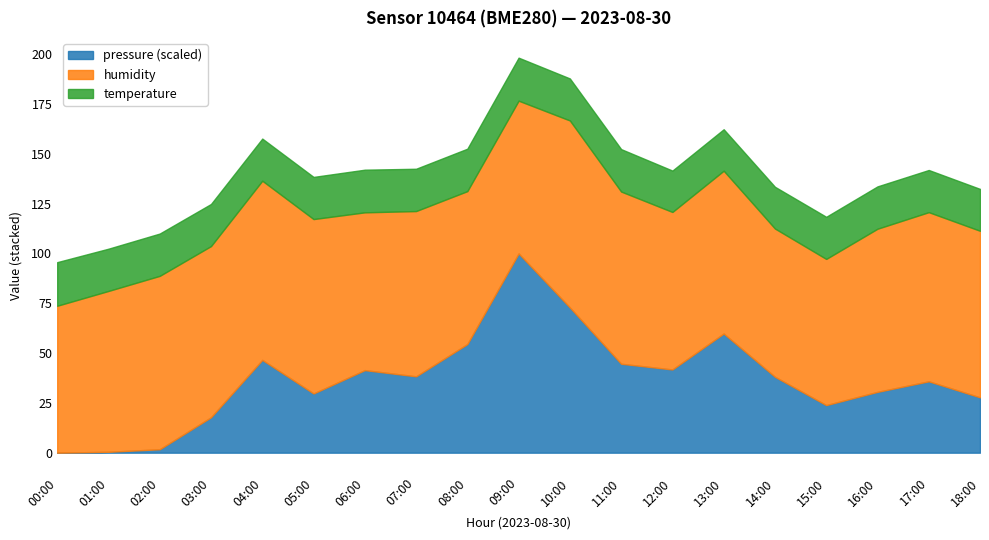

At which category is the sum across all series the highest?

09:00